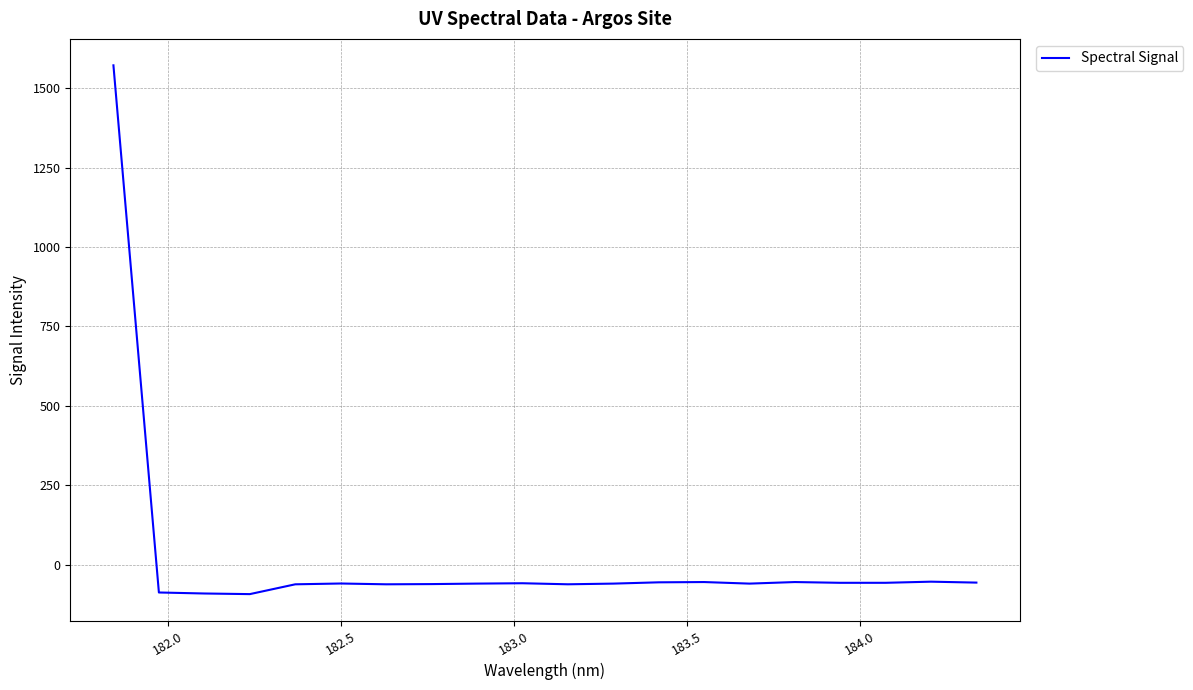

True or false: there are more than 2 points higher than both neighbors.

True